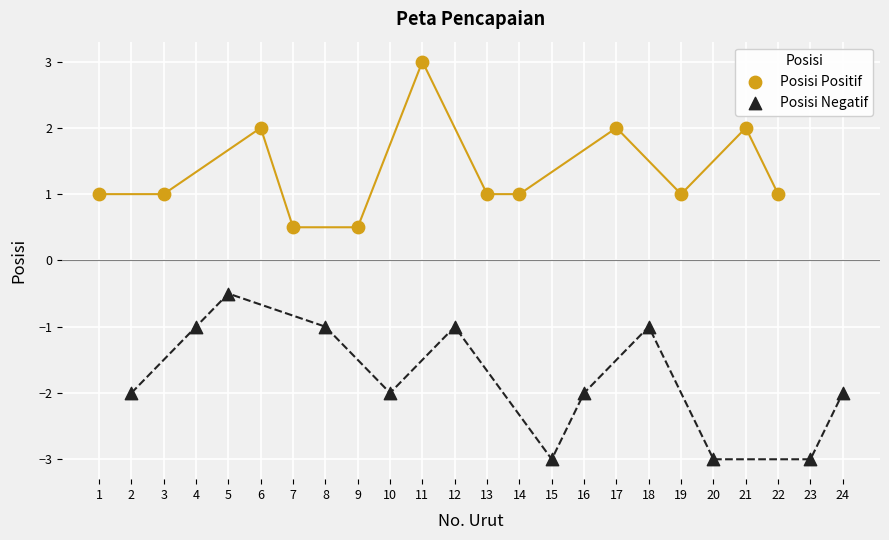

Which series reaches the maximum Y coordinate?

Posisi Positif